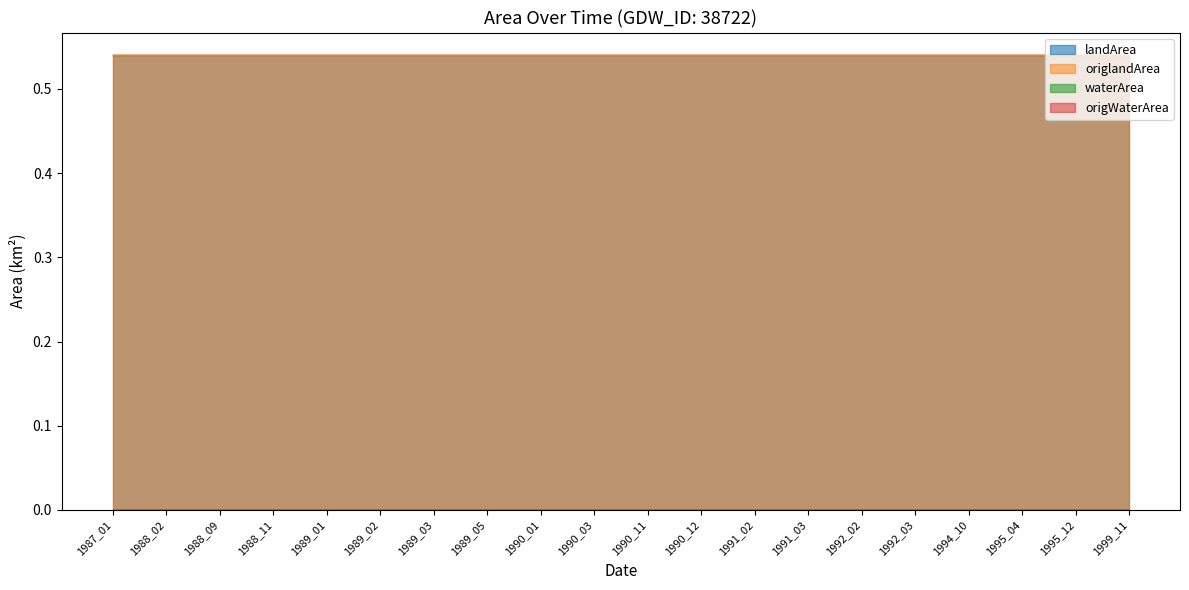

What is the spread (max minus min) of values at 1988_09?

0.5